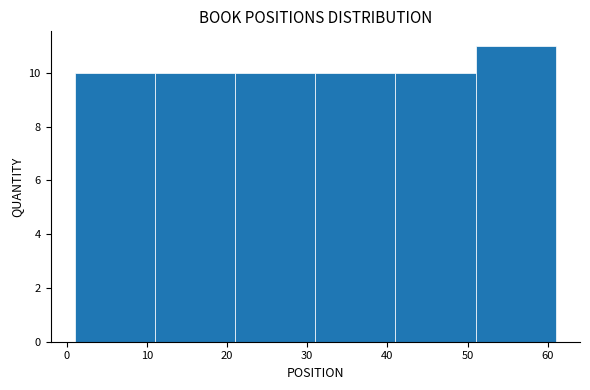

Over which range of the x-axis is the bar tallest?

51 to 61